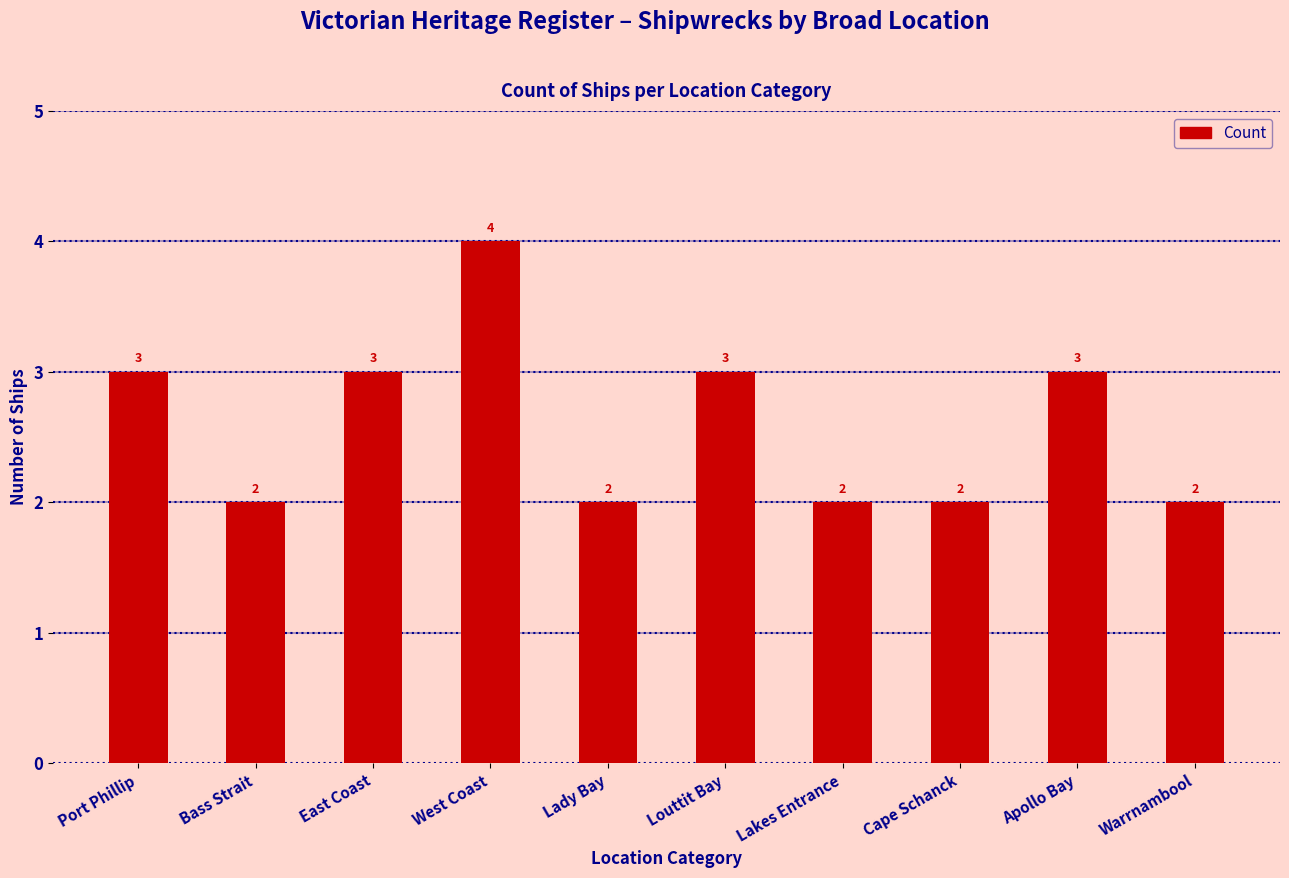

The value at Port Phillip is 3. True or false?

True